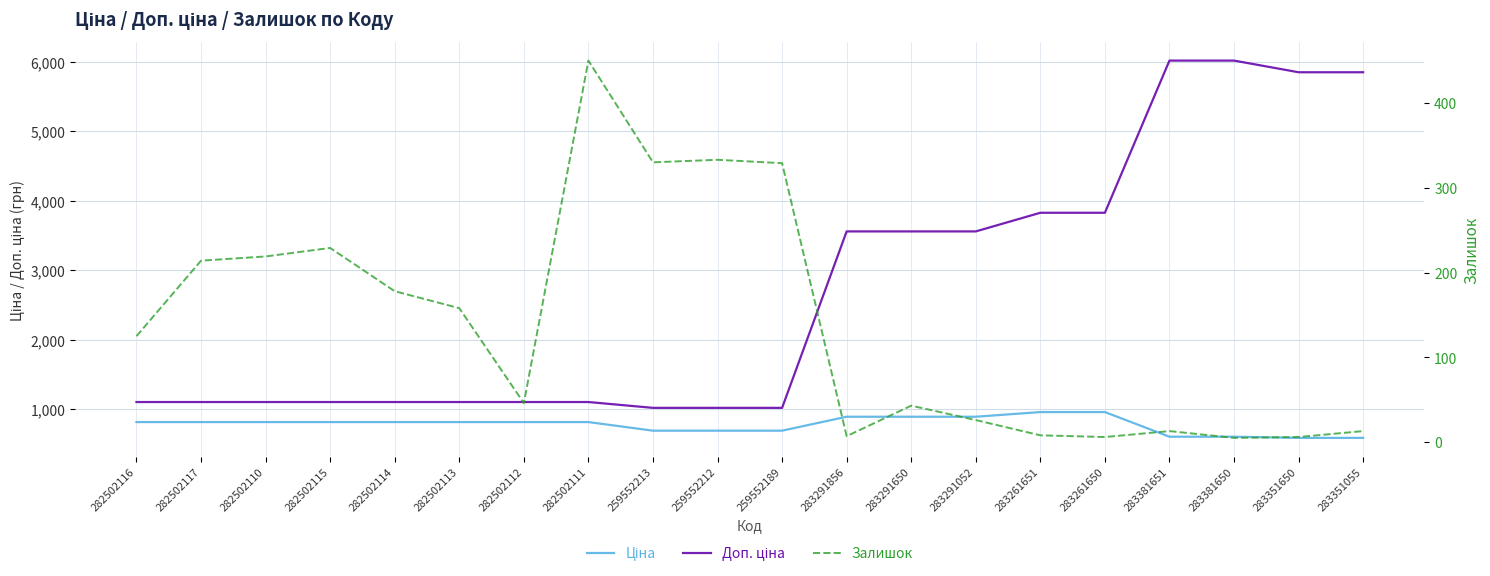

True or false: Ціна and Залишок cross at least once.

False